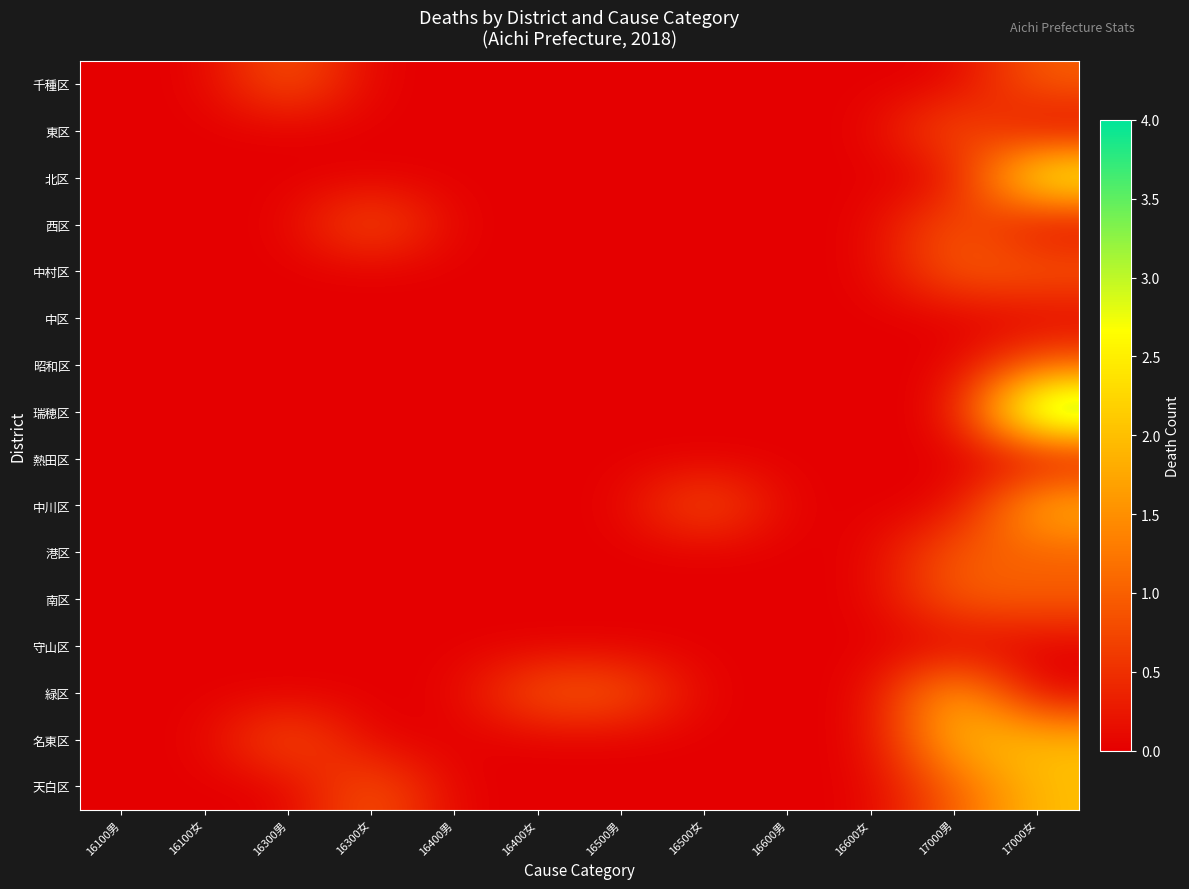

Reading left to right, extract all data points from this chart.

千種区: 16100男=0	16100女=0	16300男=1	16300女=0	16400男=0	16400女=0	16500男=0	16500女=0	16600男=0	16600女=0	17000男=0	17000女=1
東区: 16100男=0	16100女=0	16300男=0	16300女=0	16400男=0	16400女=0	16500男=0	16500女=0	16600男=0	16600女=0	17000男=1	17000女=0
北区: 16100男=0	16100女=0	16300男=0	16300女=0	16400男=0	16400女=0	16500男=0	16500女=0	16600男=0	16600女=0	17000男=0	17000女=3
西区: 16100男=0	16100女=0	16300男=0	16300女=1	16400男=0	16400女=0	16500男=0	16500女=0	16600男=0	16600女=0	17000男=1	17000女=0
中村区: 16100男=0	16100女=0	16300男=0	16300女=0	16400男=0	16400女=0	16500男=0	16500女=0	16600男=0	16600女=0	17000男=1	17000女=1
中区: 16100男=0	16100女=0	16300男=0	16300女=0	16400男=0	16400女=0	16500男=0	16500女=0	16600男=0	16600女=0	17000男=0	17000女=0
昭和区: 16100男=0	16100女=0	16300男=0	16300女=0	16400男=0	16400女=0	16500男=0	16500女=0	16600男=0	16600女=0	17000男=0	17000女=1
瑞穂区: 16100男=0	16100女=0	16300男=0	16300女=0	16400男=0	16400女=0	16500男=0	16500女=0	16600男=0	16600女=0	17000男=0	17000女=4
熱田区: 16100男=0	16100女=0	16300男=0	16300女=0	16400男=0	16400女=0	16500男=0	16500女=0	16600男=0	16600女=0	17000男=0	17000女=0
中川区: 16100男=0	16100女=0	16300男=0	16300女=0	16400男=0	16400女=0	16500男=0	16500女=1	16600男=0	16600女=0	17000男=0	17000女=2
港区: 16100男=0	16100女=0	16300男=0	16300女=0	16400男=0	16400女=0	16500男=0	16500女=0	16600男=0	16600女=0	17000男=1	17000女=1
南区: 16100男=0	16100女=0	16300男=0	16300女=0	16400男=0	16400女=0	16500男=0	16500女=0	16600男=0	16600女=0	17000男=1	17000女=1
守山区: 16100男=0	16100女=0	16300男=0	16300女=0	16400男=0	16400女=0	16500男=0	16500女=0	16600男=0	16600女=0	17000男=0	17000女=0
緑区: 16100男=0	16100女=0	16300男=0	16300女=0	16400男=0	16400女=1	16500男=1	16500女=0	16600男=0	16600女=0	17000男=2	17000女=0
名東区: 16100男=0	16100女=0	16300男=1	16300女=0	16400男=0	16400女=0	16500男=0	16500女=0	16600男=0	16600女=0	17000男=2	17000女=2
天白区: 16100男=0	16100女=0	16300男=0	16300女=1	16400男=0	16400女=0	16500男=0	16500女=0	16600男=0	16600女=0	17000男=1	17000女=2